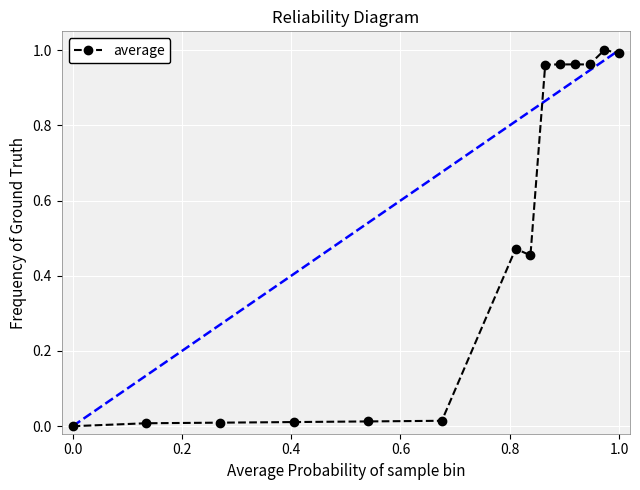

What is the sum of all values?

6.8